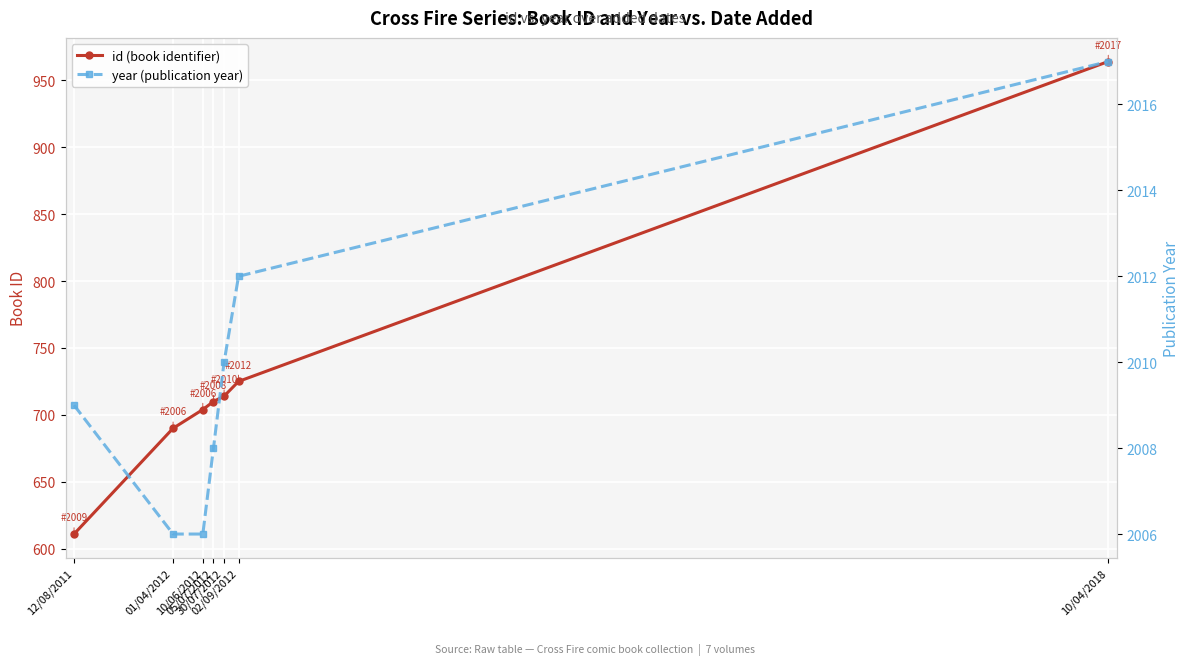

Reading left to right, extract all data points from this chart.

id (book identifier): 12/08/2011=611	01/04/2012=690	10/06/2012=704	05/07/2012=710	30/07/2012=714	02/09/2012=725	10/04/2018=964
year (publication year): 12/08/2011=2009	01/04/2012=2006	10/06/2012=2006	05/07/2012=2008	30/07/2012=2010	02/09/2012=2012	10/04/2018=2017